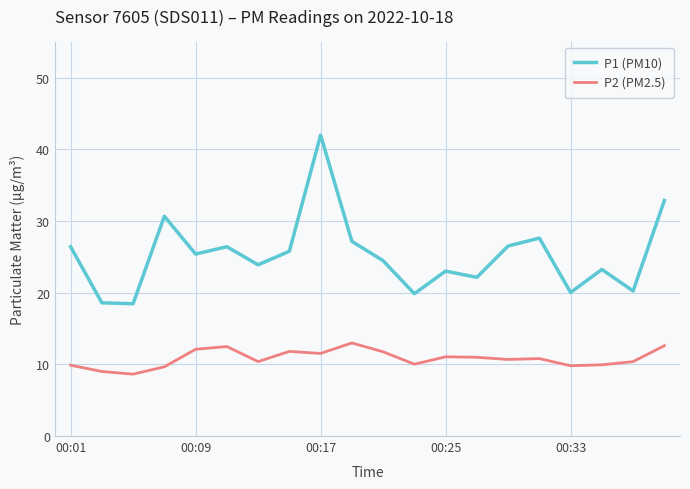

What is the smallest value displayed?

8.6